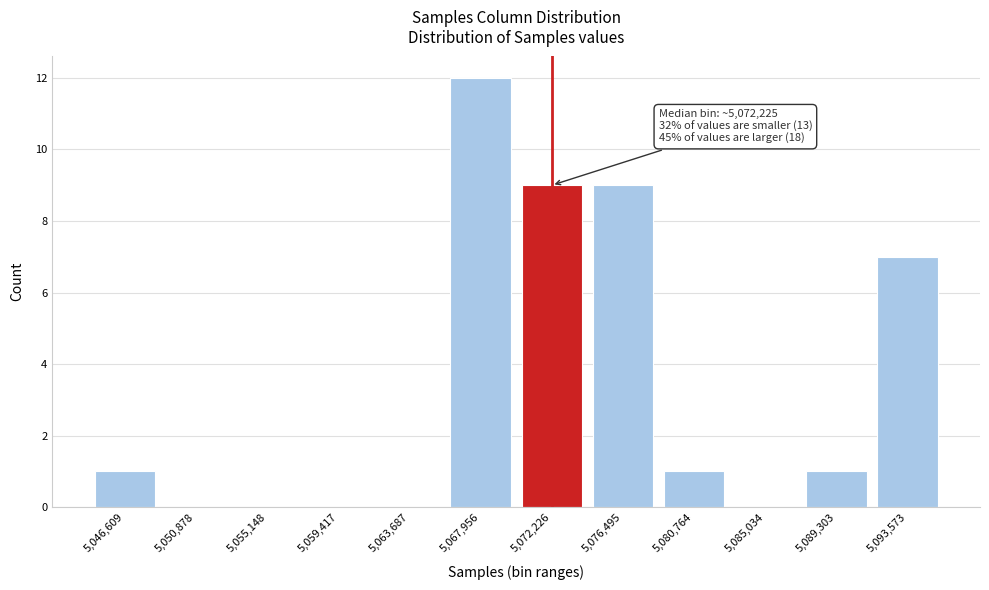

Reading right to left, transcribe all the data shown in this chart.

5,093,573=7	5,089,303=1	5,085,034=0	5,080,764=1	5,076,495=9	5,072,226=9	5,067,956=12	5,063,687=0	5,059,417=0	5,055,148=0	5,050,878=0	5,046,609=1